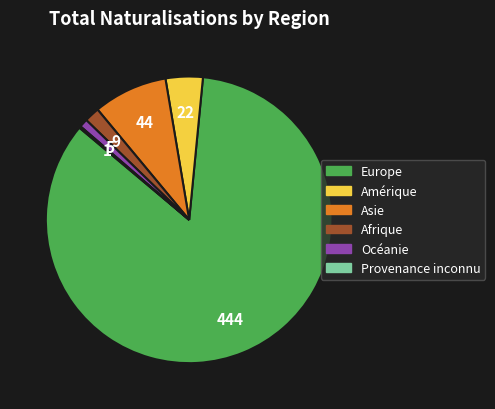

Which slice is the largest?

Europe